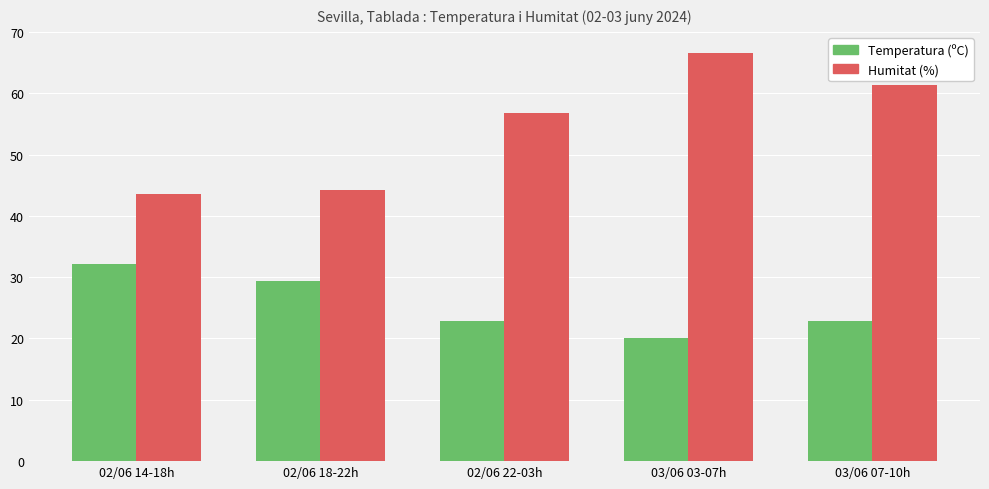

How many values in the Temperatura (ºC) series are below 22?

1